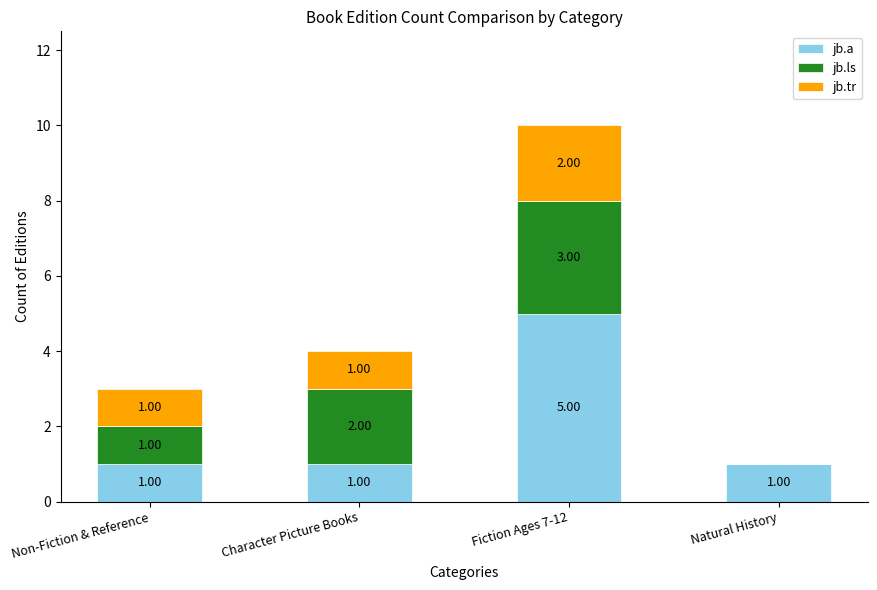

At which category is the sum across all series the highest?

Fiction Ages 7-12